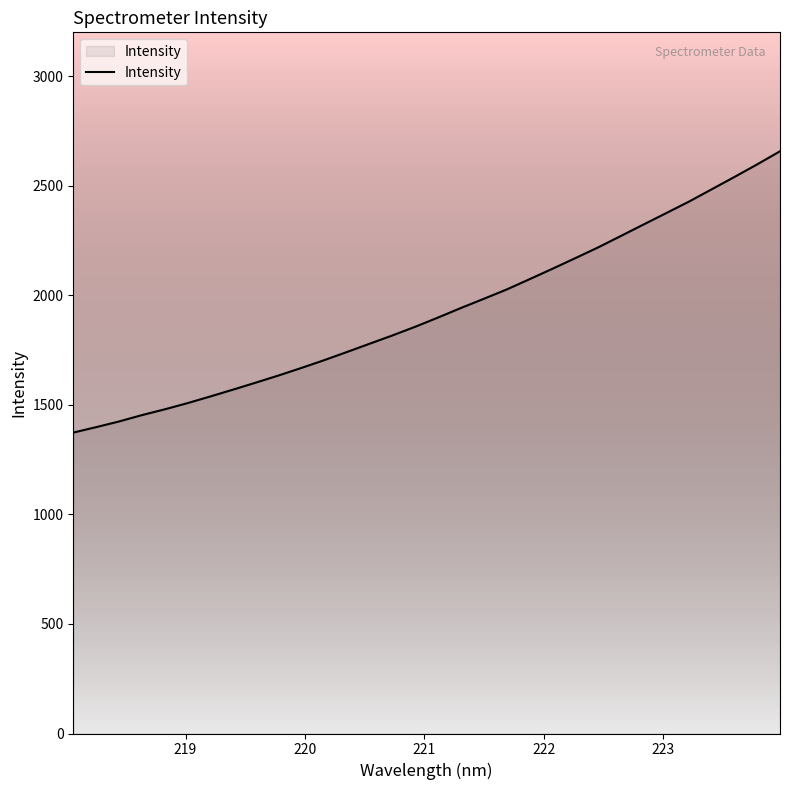

What is the minimum value shown in the chart?

1373.3